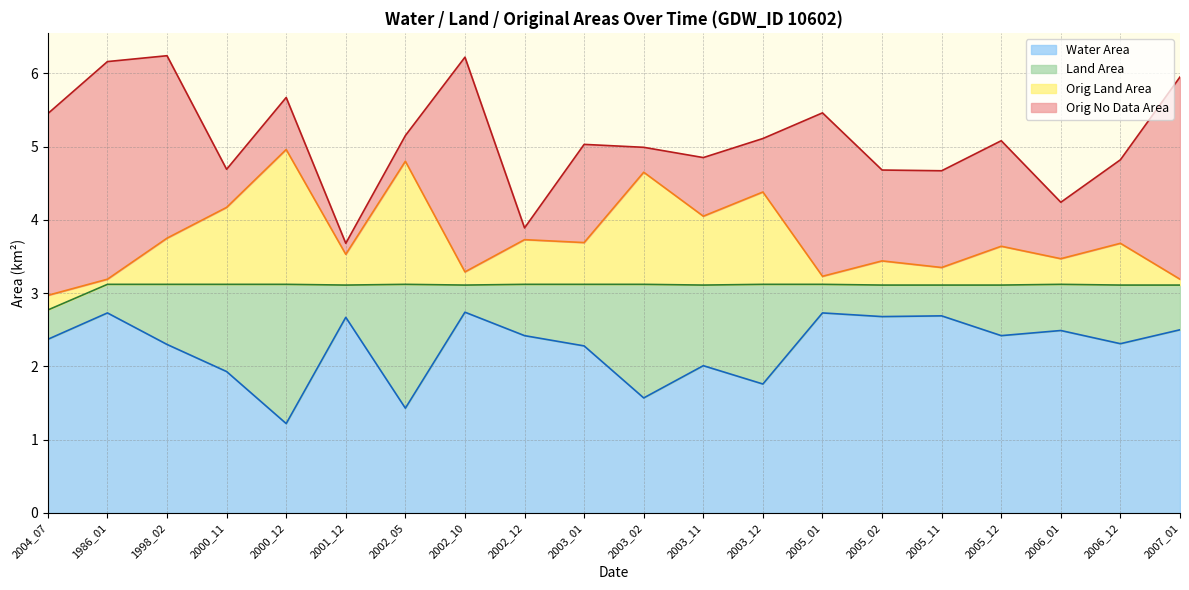

What is the label of the 2nd point from the left?

1986_01